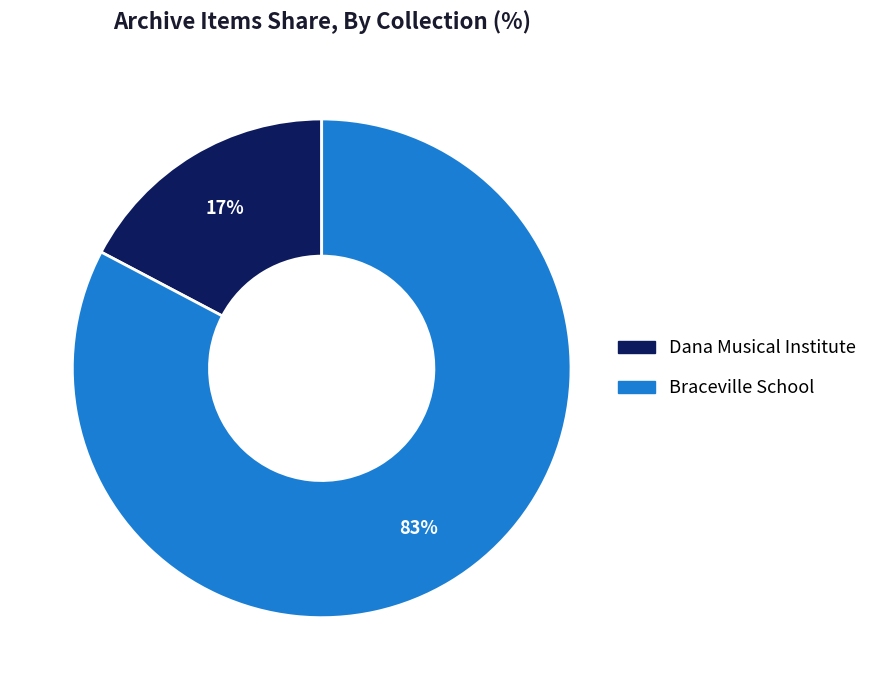

Do Dana Musical Institute and Braceville School together represent more than half of the pie?

Yes